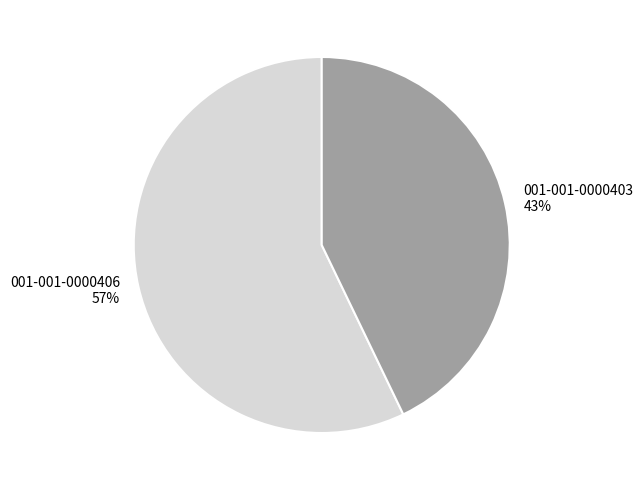

What is the ratio of the value at 001-001-0000406 to the value at 001-001-0000403?

1.3